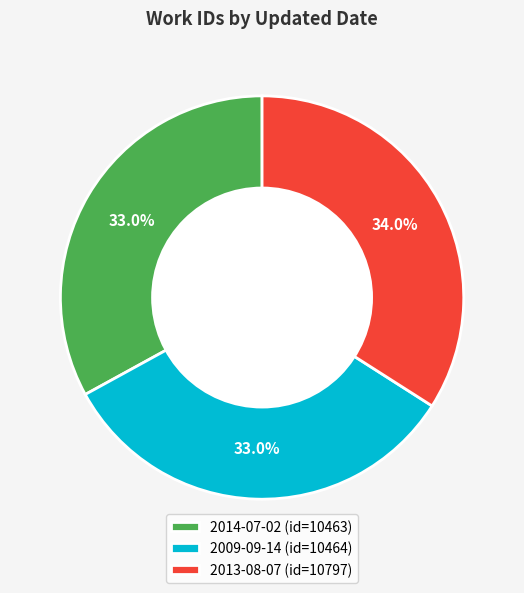

To the nearest percent, what is the difference between the largest and smallest slice percentages?

1%